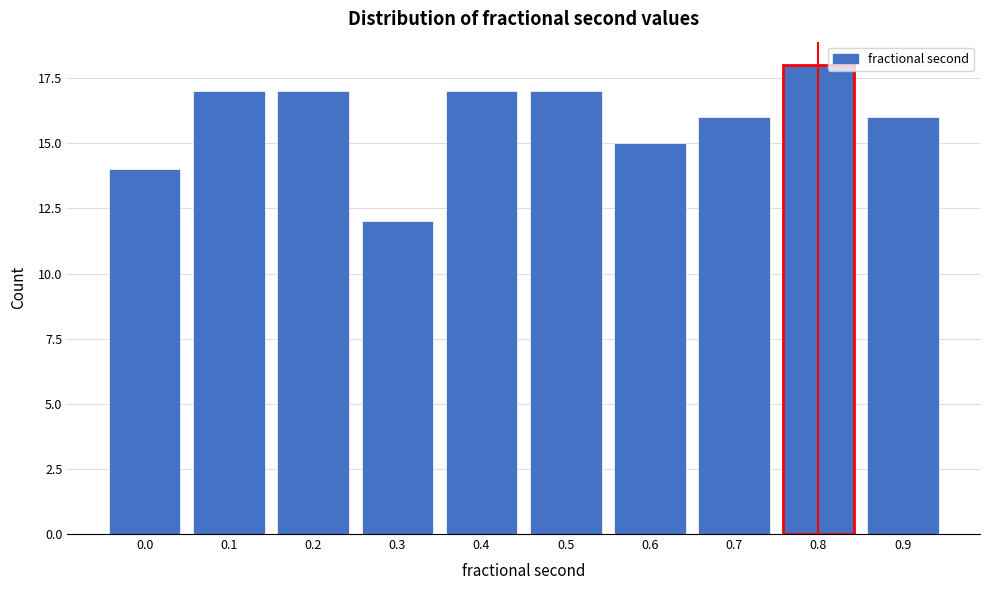

Reading left to right, extract all data points from this chart.

0.0=14	0.1=17	0.2=17	0.3=12	0.4=17	0.5=17	0.6=15	0.7=16	0.8=18	0.9=16